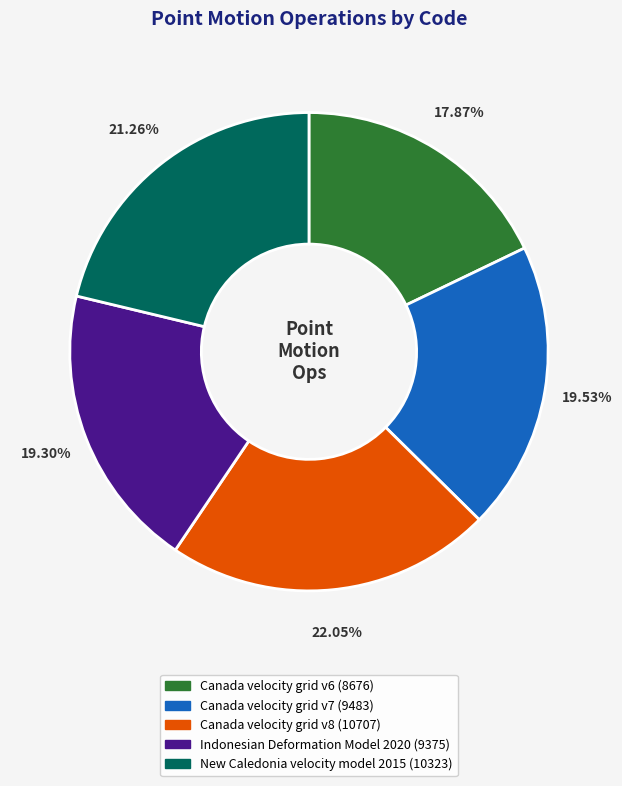

Is it true that Indonesian Deformation Model 2020 is 30% of the pie?

False